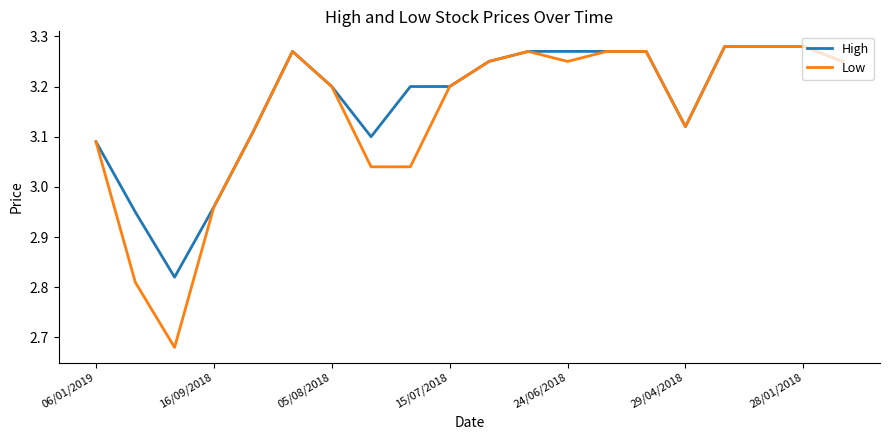

Which series has the largest range (max minus min)?

Low